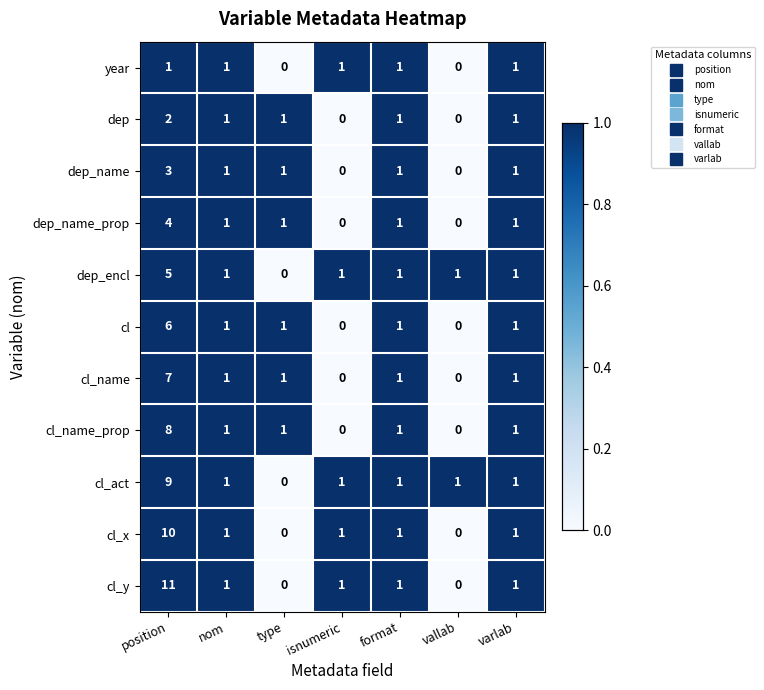

How many cl values are between 0 and 1?

6